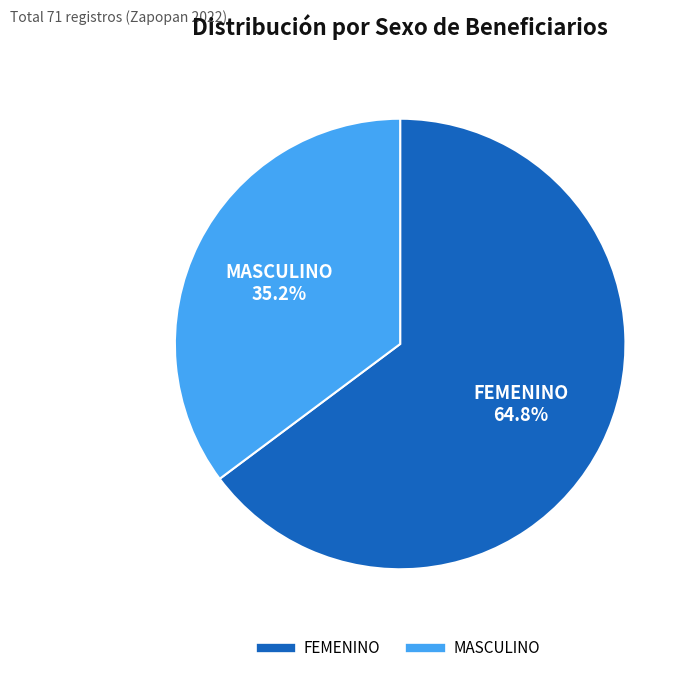

The FEMENINO slice represents 78% of the pie. True or false?

False